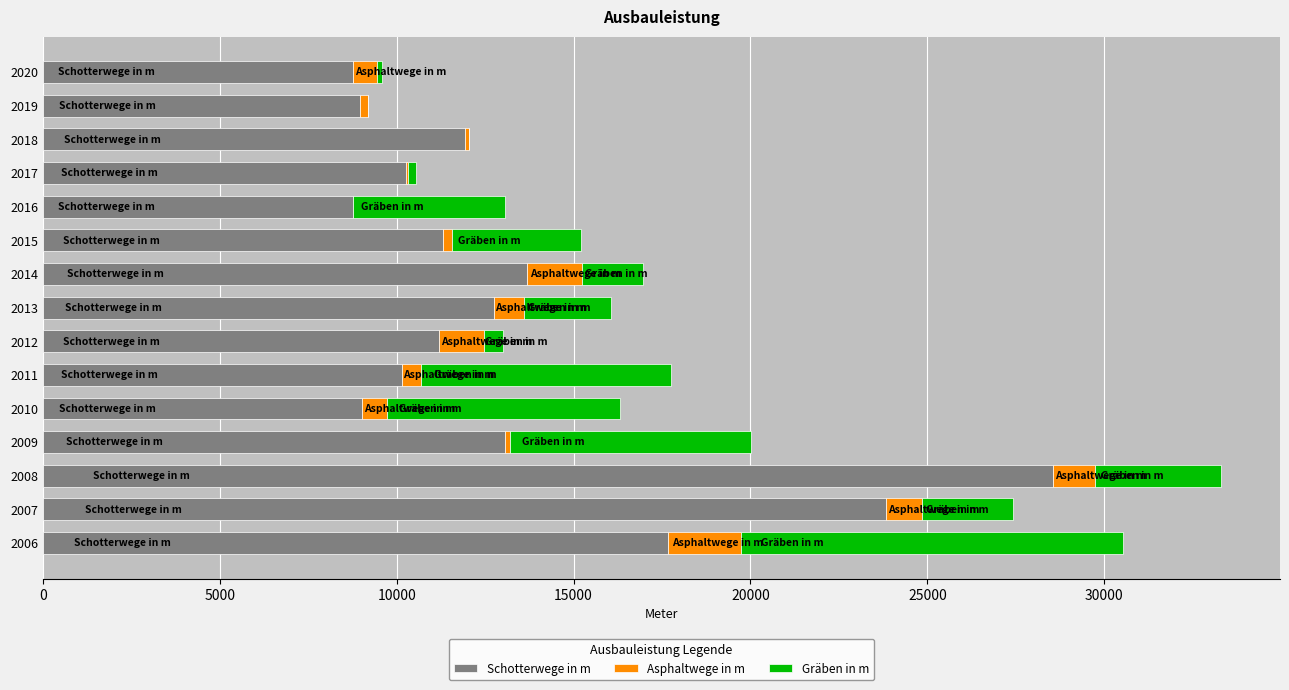

Where is Schotterwege in m nearest to the value 18660?

2006